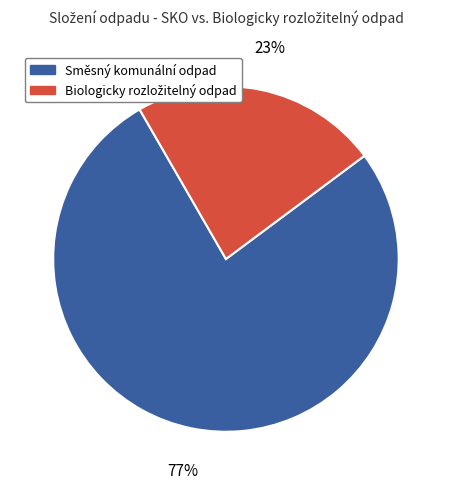

Is there any slice that represents more than half of the pie?

Yes